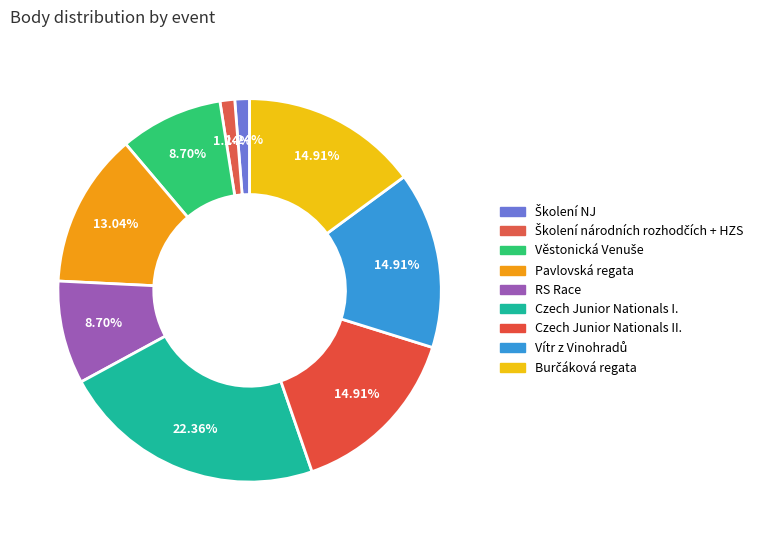

How many segments does this pie chart have?

9